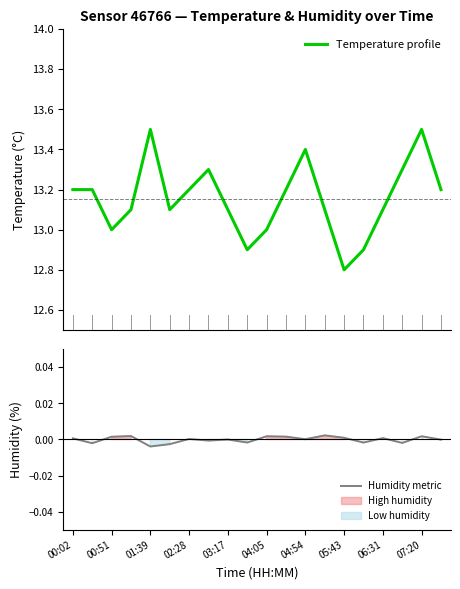

What is the minimum value for Temperature profile?

12.8